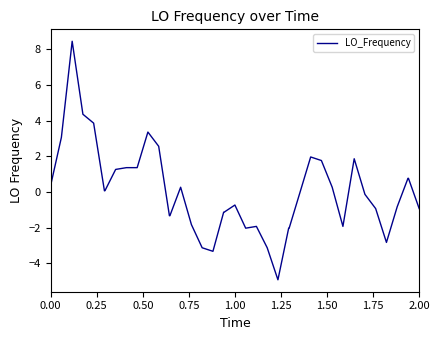

What is the difference between the maximum and minimum values?

13.4